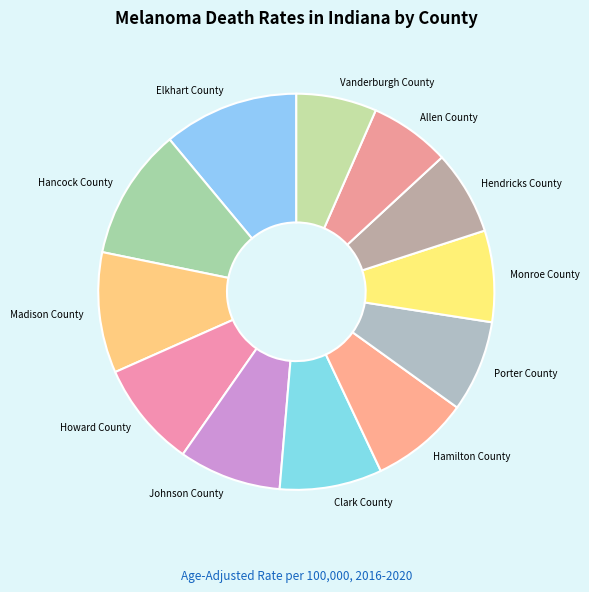

The Johnson County slice represents 8% of the pie. True or false?

True